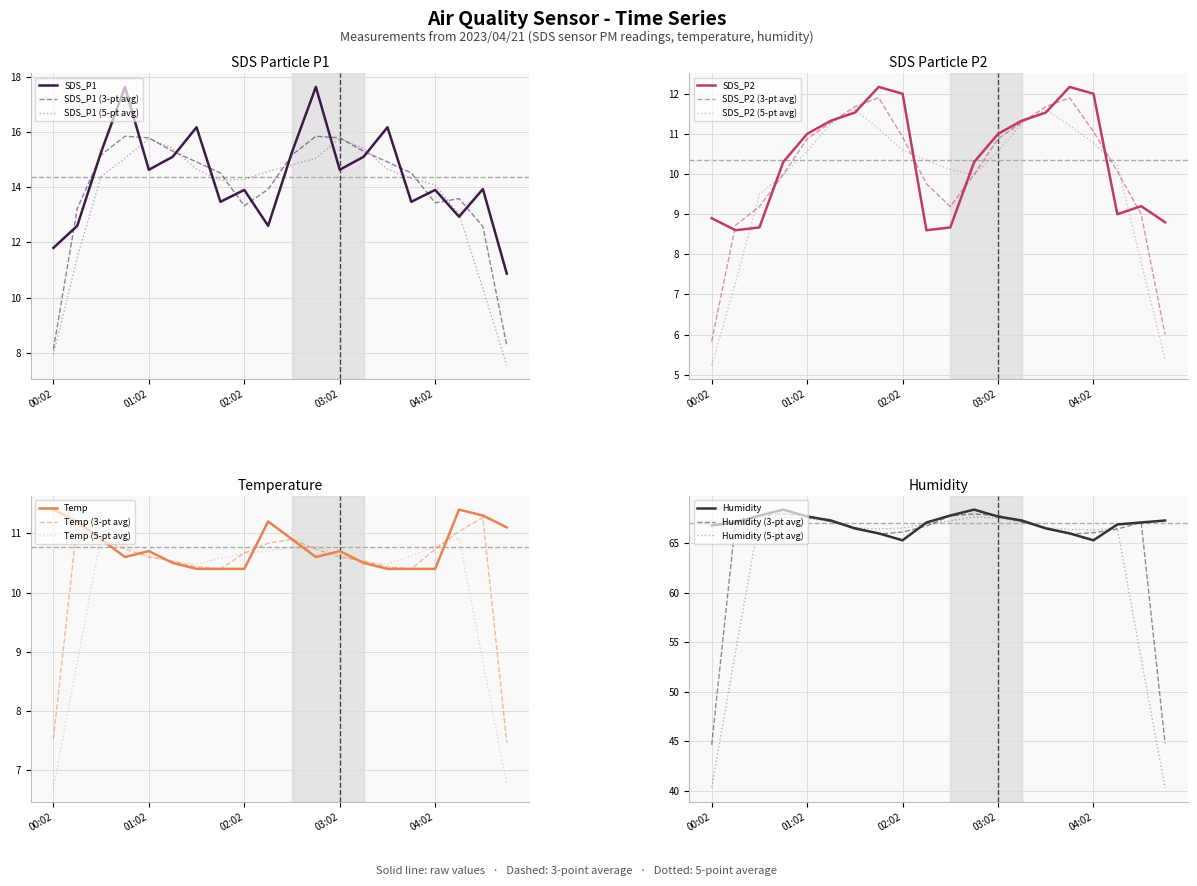

At which label does SDS_P2 first exceed 11?

01:17